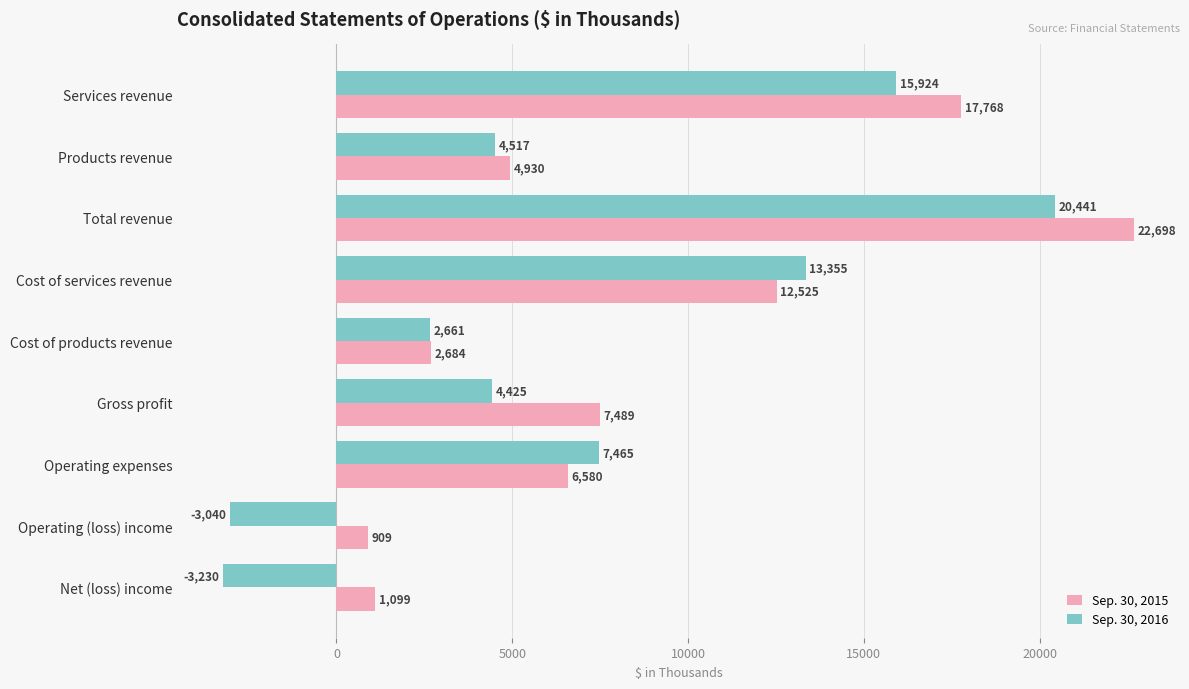

How many distinct data groups are displayed?

2